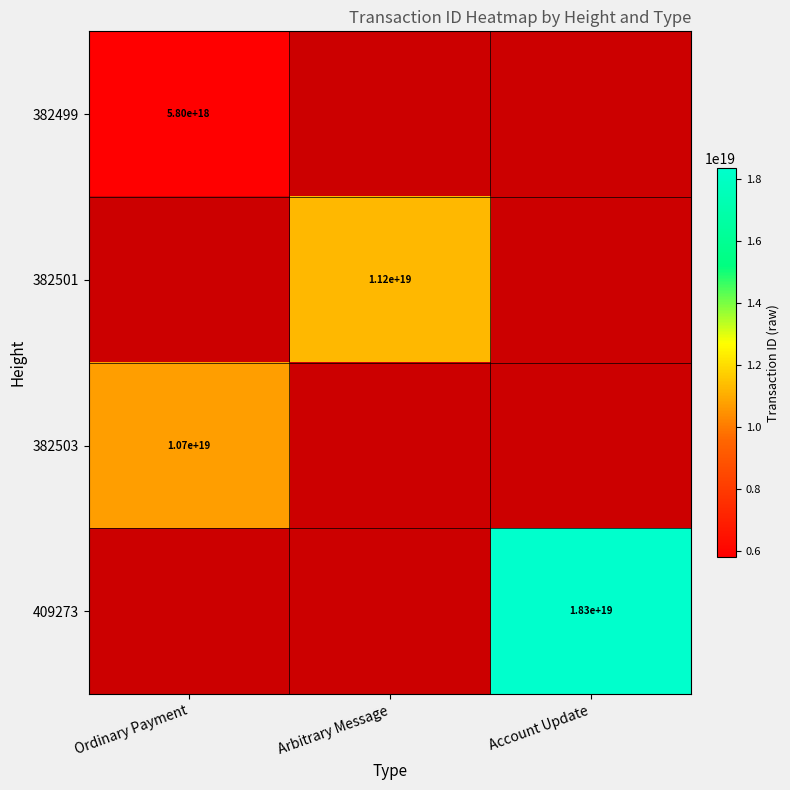

The 382499 series shows 8476217203048000512 at Ordinary Payment. True or false?

False